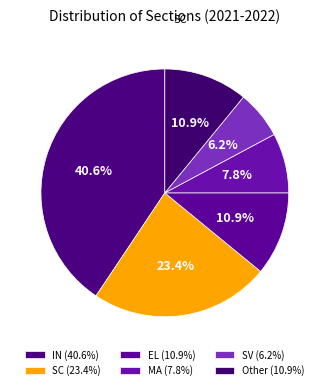

True or false: SC accounts for 17% of the total.

False